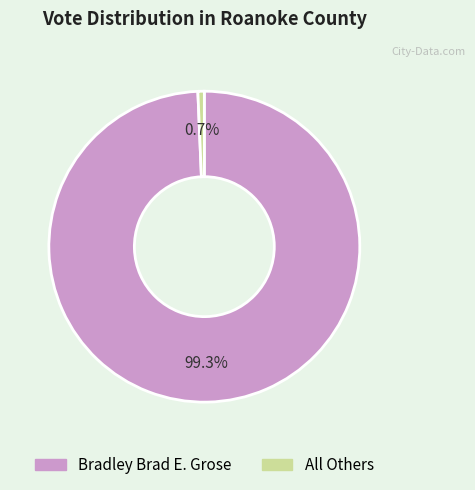

Which has a higher value, All Others or Bradley Brad E. Grose?

Bradley Brad E. Grose